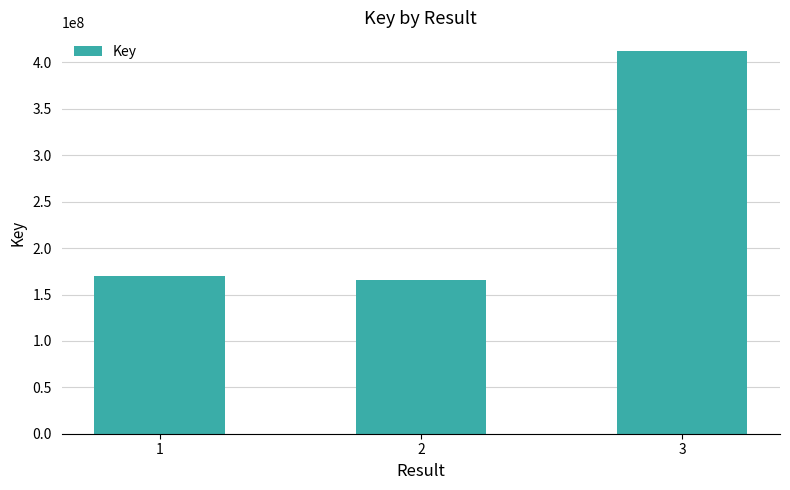

List the labels in order of value, largest first.

3, 1, 2